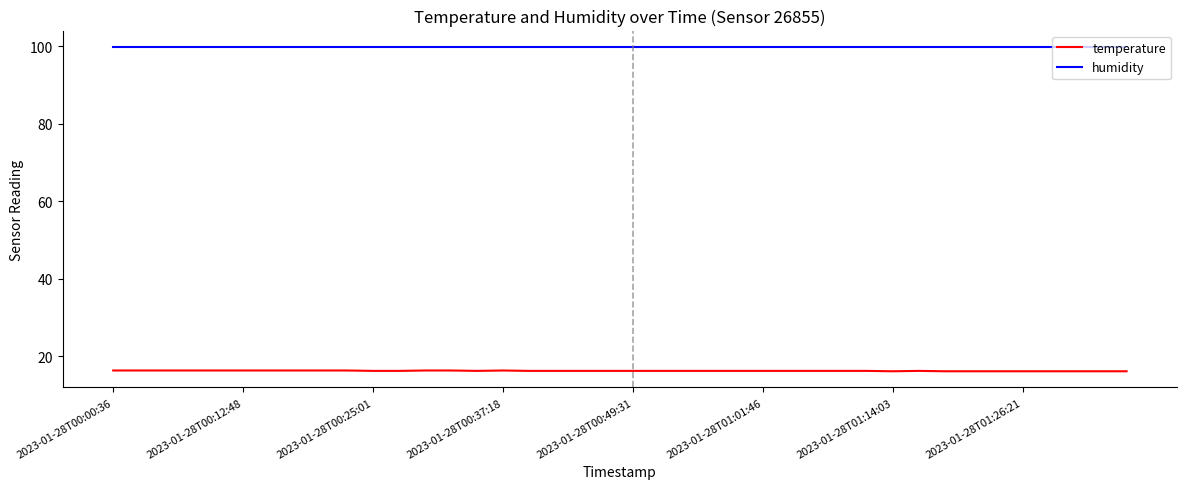

Which series has the largest total across all categories?

humidity